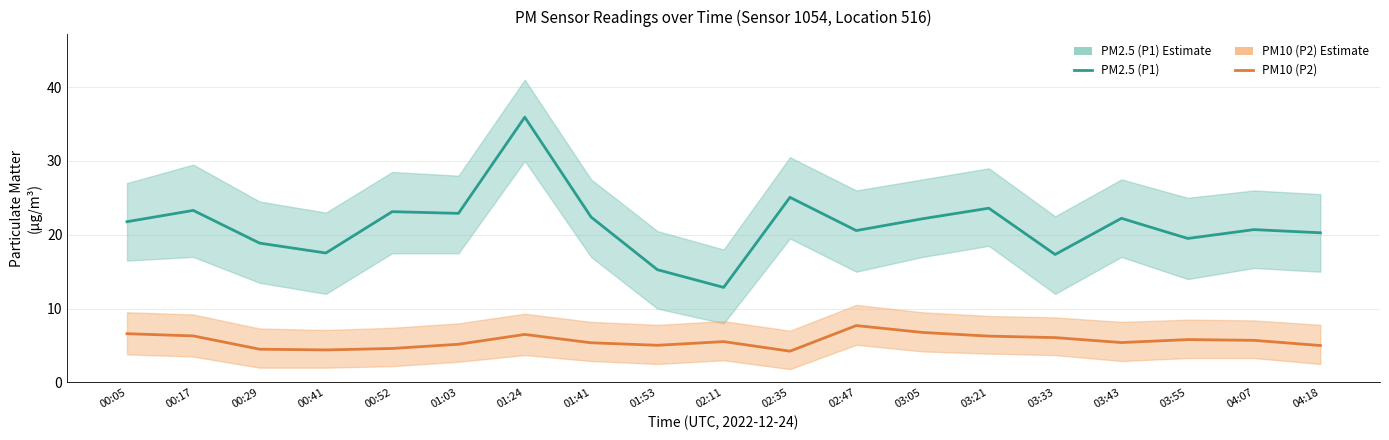

Where does the PM10 (P2) series first go above 5?

00:05